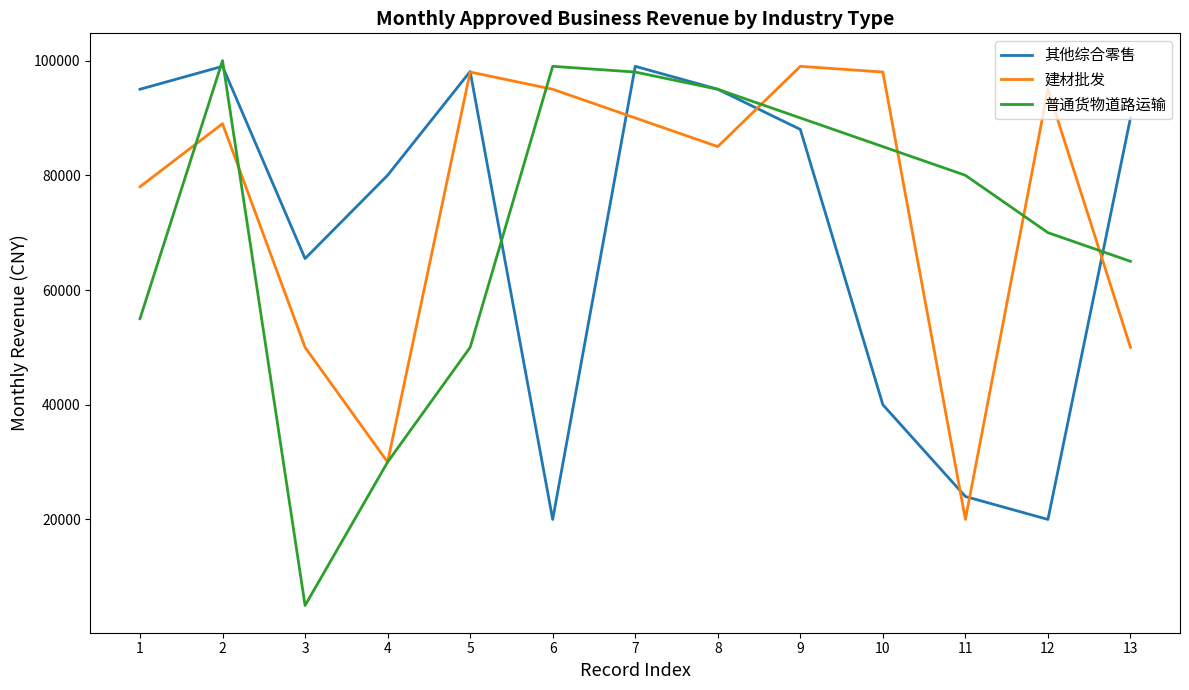

What value does the 建材批发 series have at 11, to the nearest 100?

20000